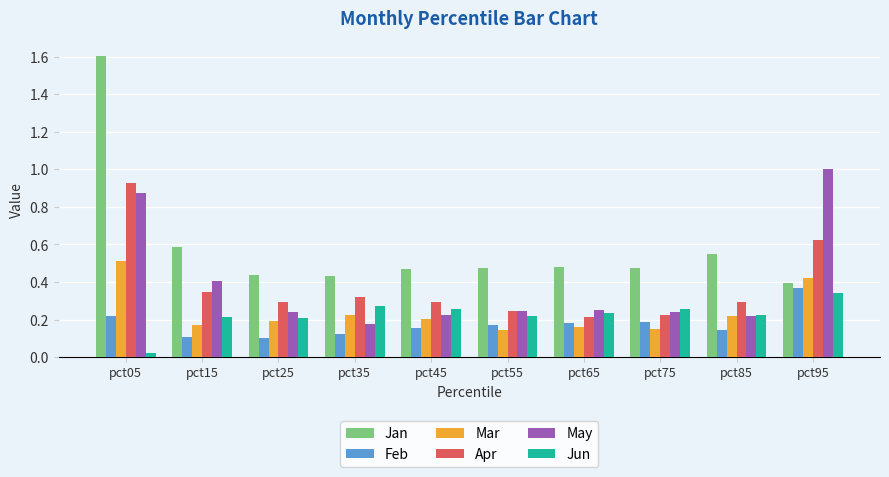

How many bars are there in total?

60